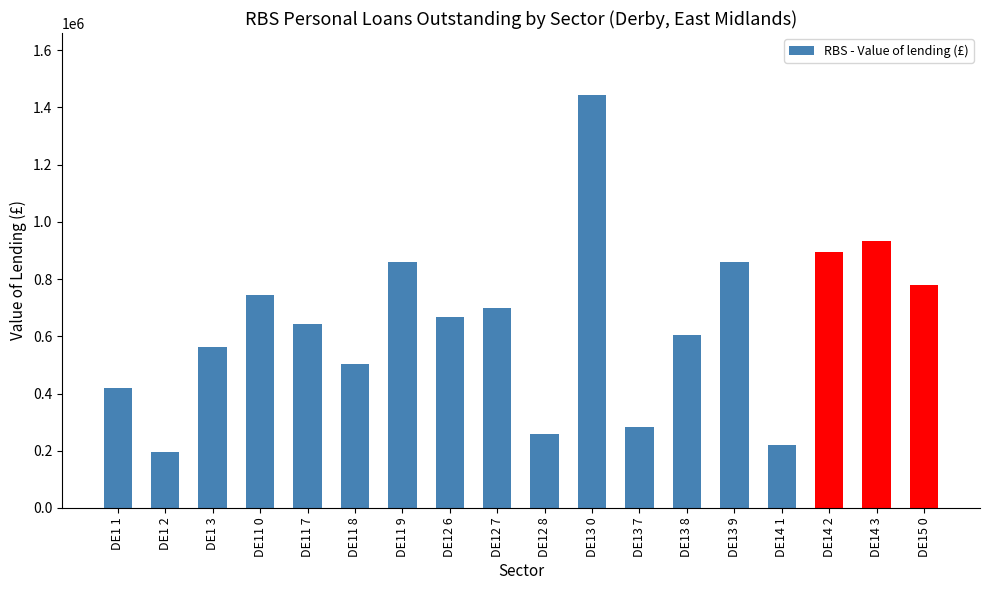

What is the sum of all values?

11576969.7